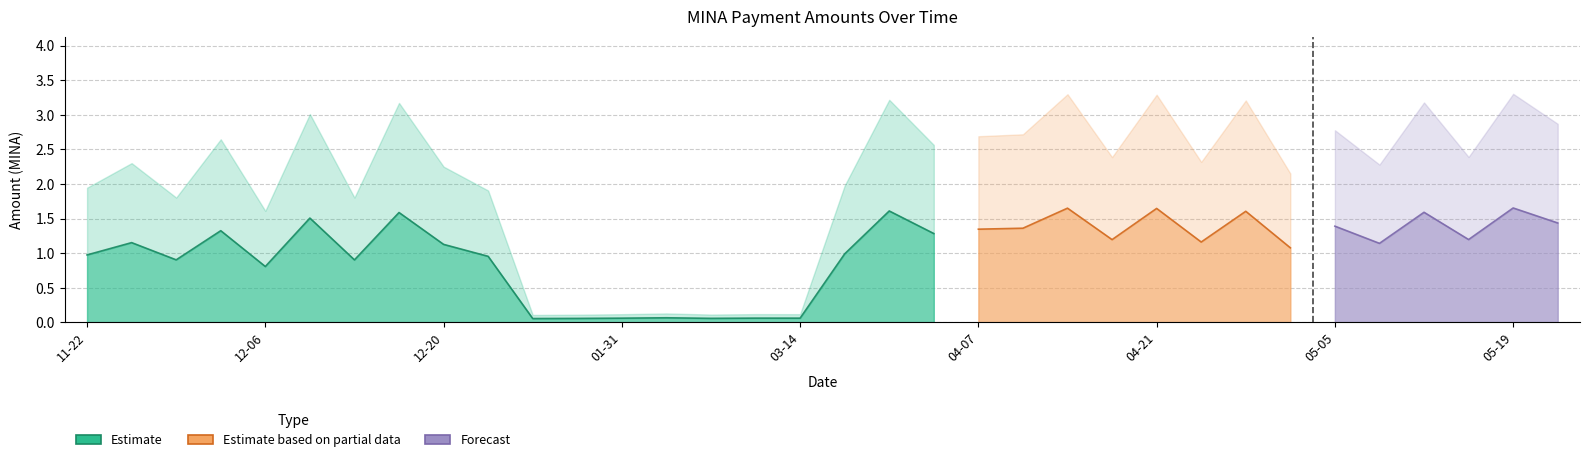

The value of Fee at 2024-01-31 is 0.0. True or false?

False